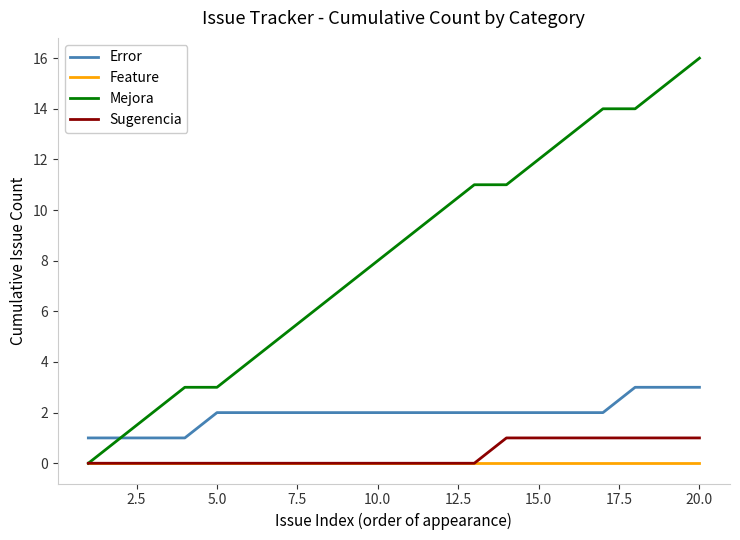

What are all the series names shown in the legend?

Error, Feature, Mejora, Sugerencia